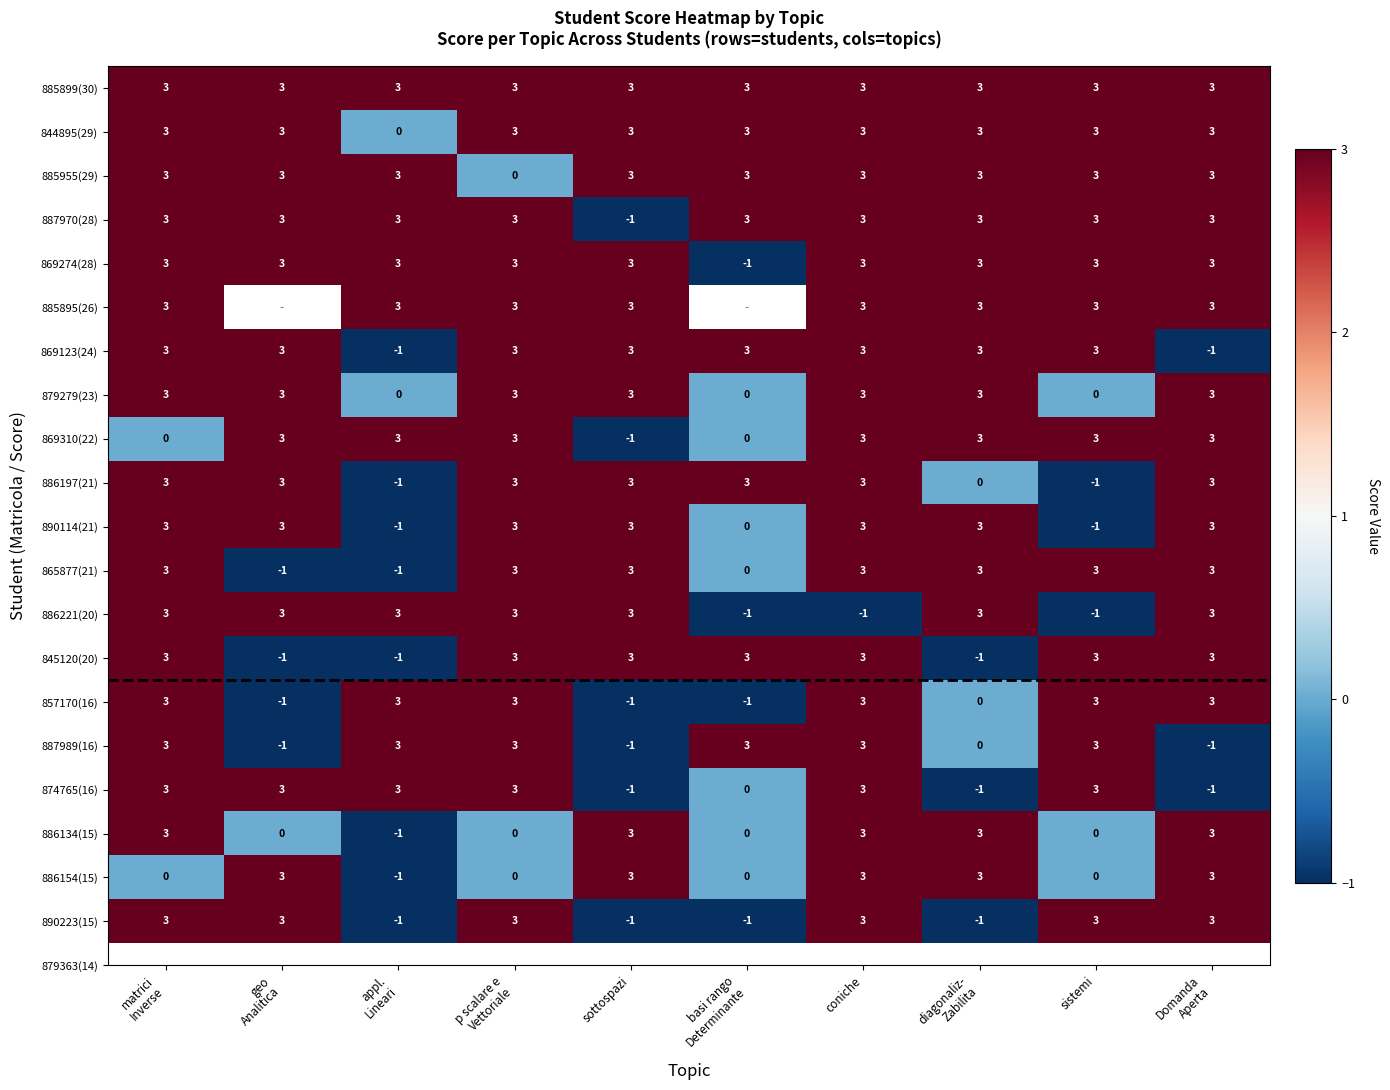

What is the highest value of the 874765(16) series?

3